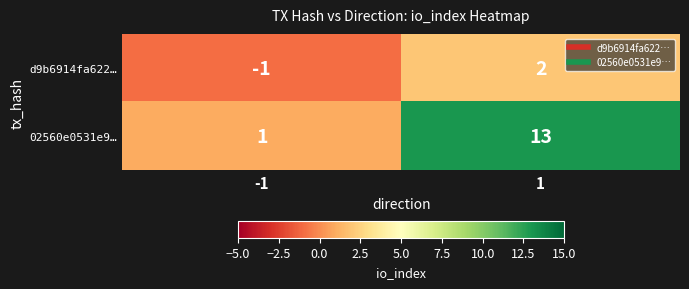

Which series changed the most between -1 and 1?

02560e0531e9…